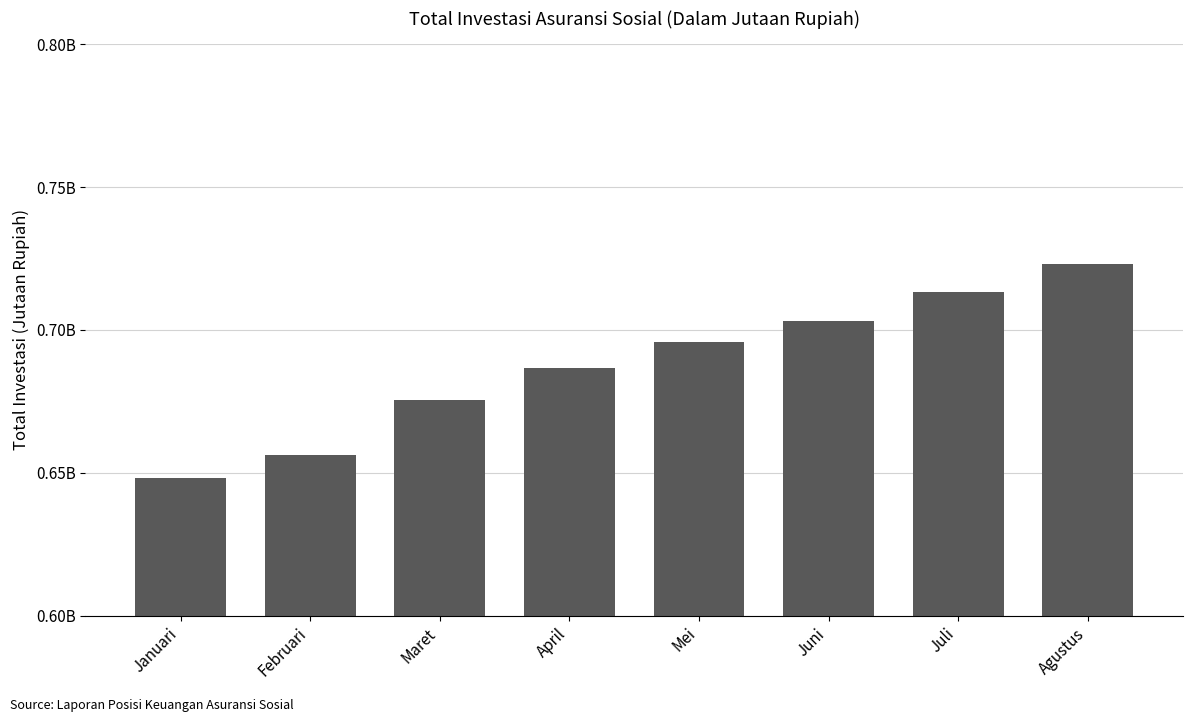

Does the chart contain any negative values?

No